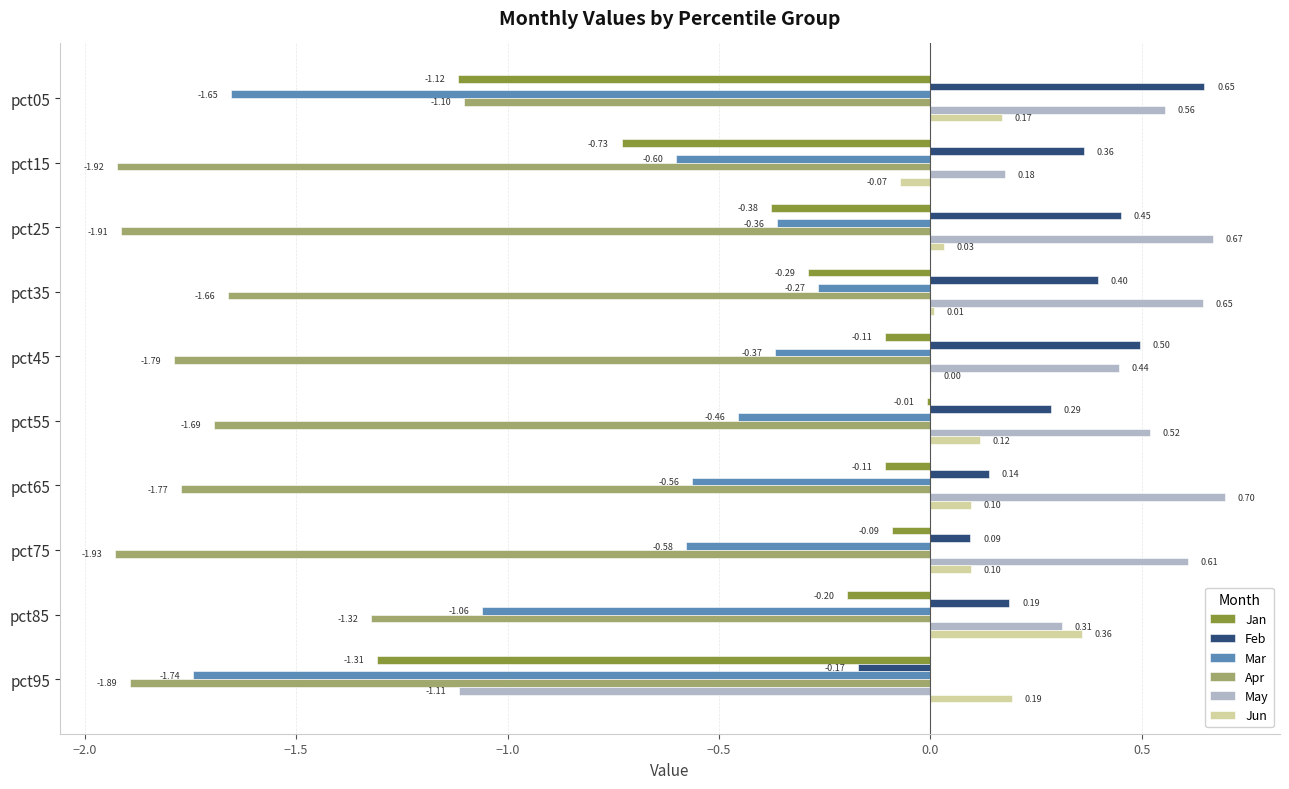

Between pct35 and pct65, which series saw the biggest shift?

Mar